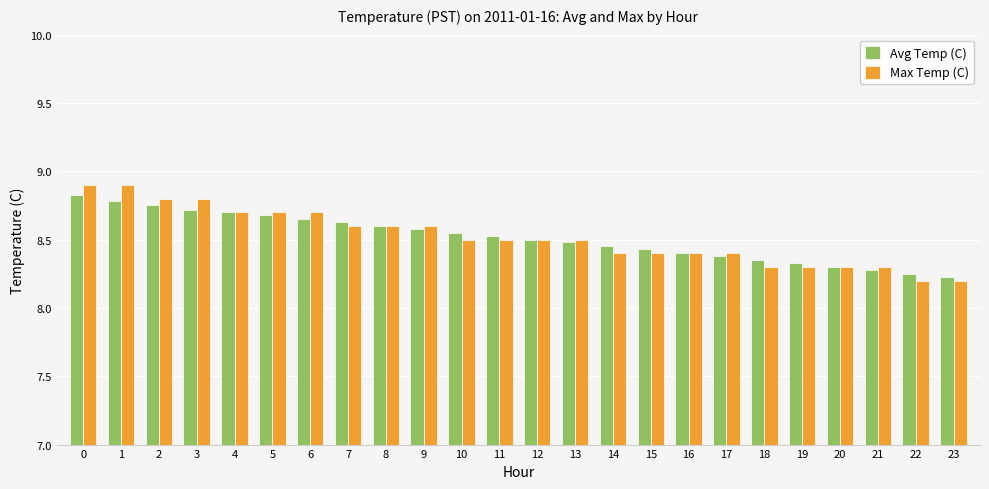

At how many categories does at least one series exceed 8?

24